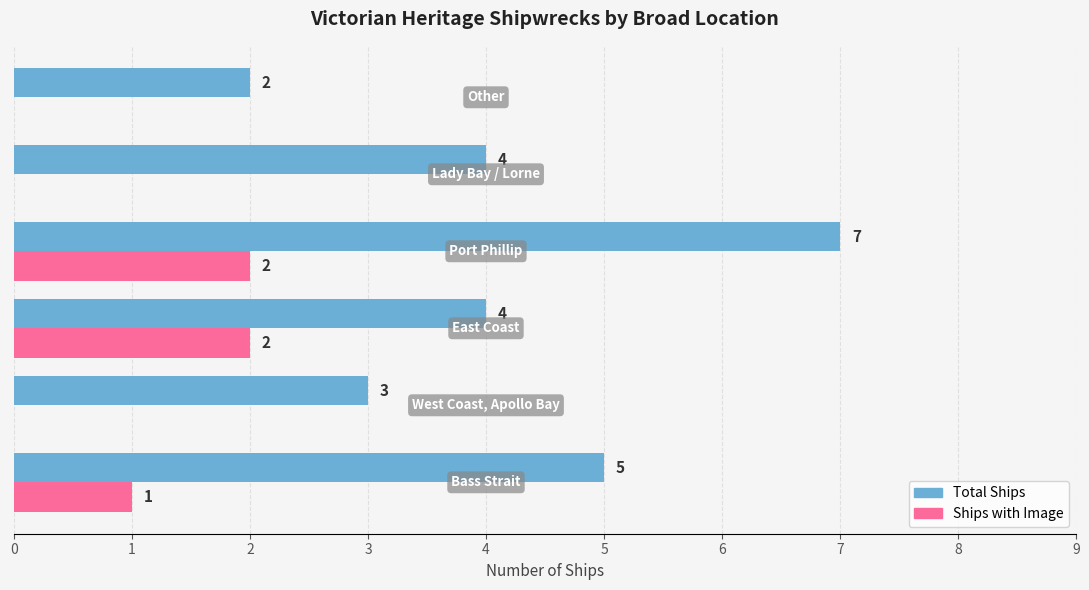

How many Ships with Image values are between 0 and 2?

6